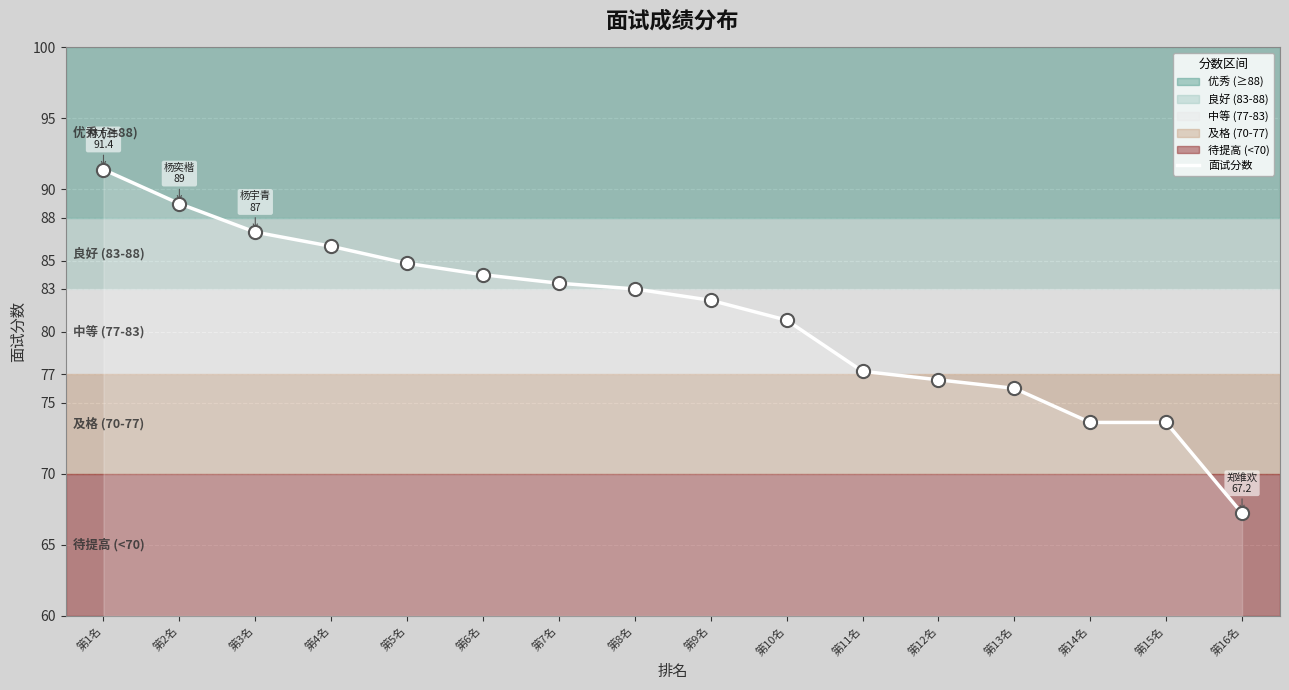

Approximately how many times larger is the value at 第14名 compared to 第1名?

0.8